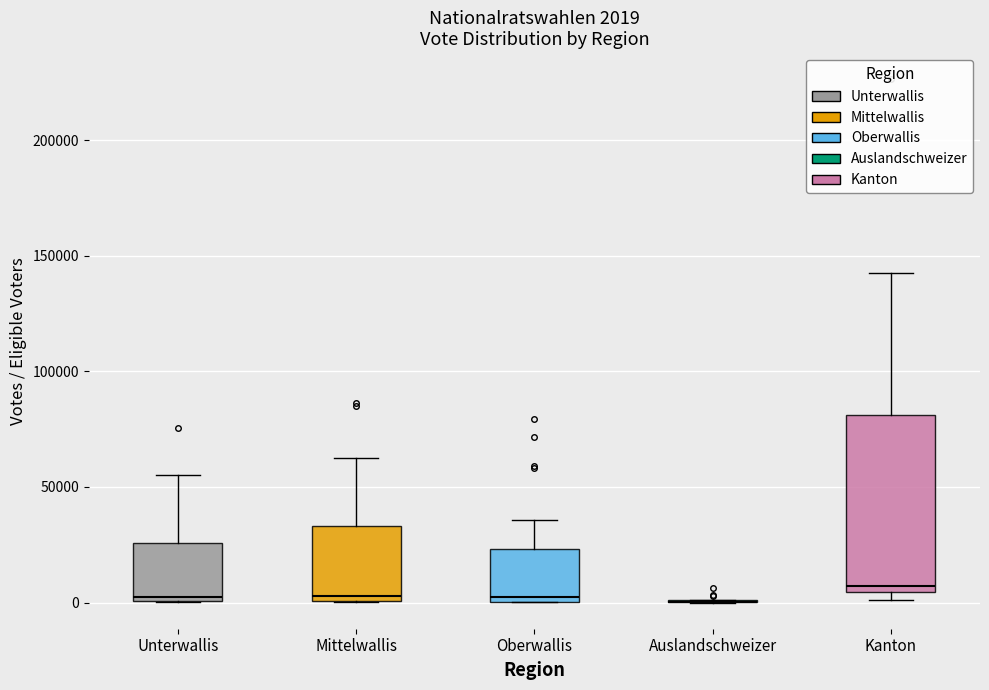

Comparing the boxes themselves (not the whiskers), which one is the tallest?

Kanton